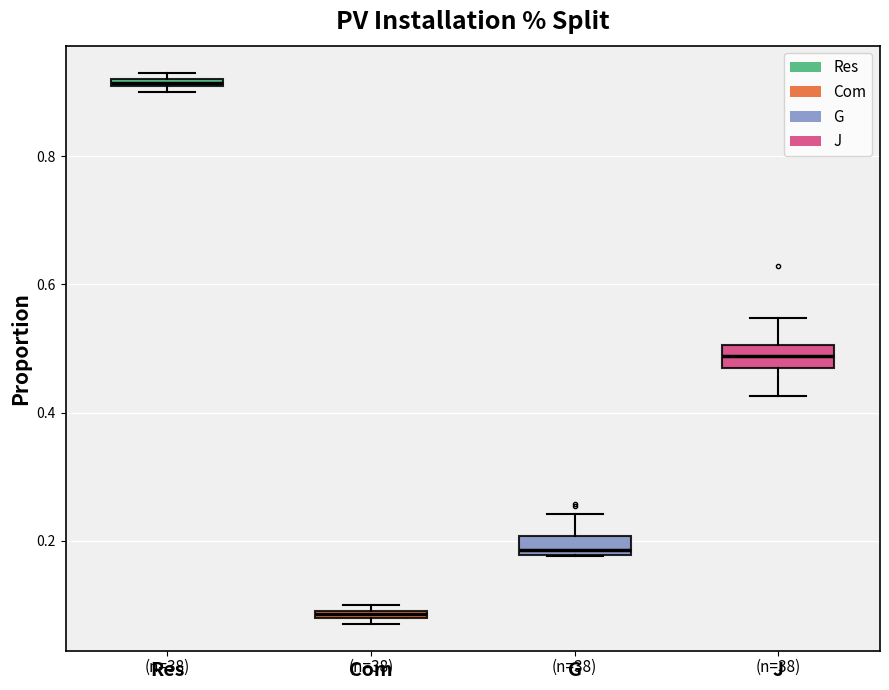

Which box's median line is the lowest?

Com